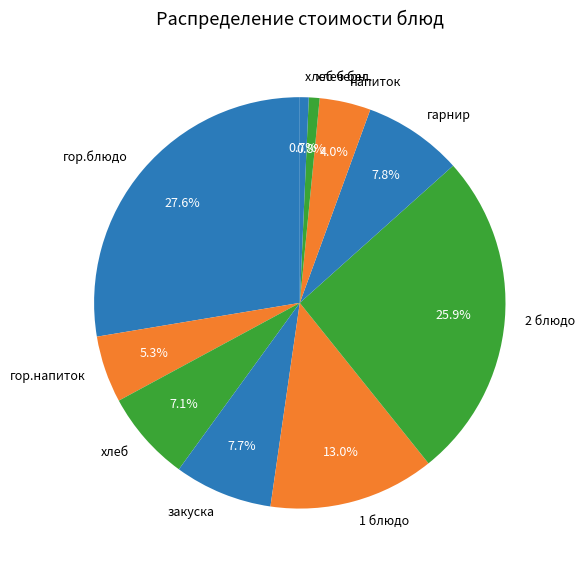

To the nearest percent, what is the difference between the largest and smallest slice percentages?

27%